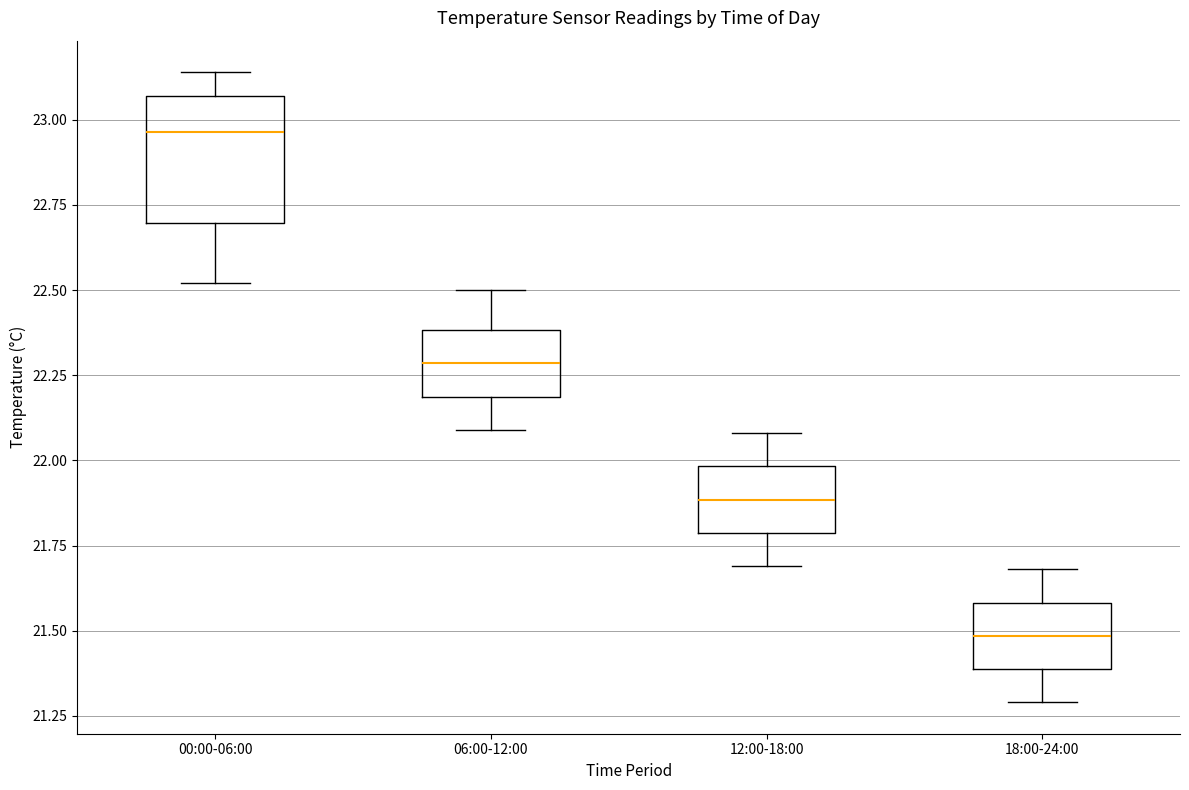

Comparing the boxes themselves (not the whiskers), which one is the tallest?

00:00-06:00